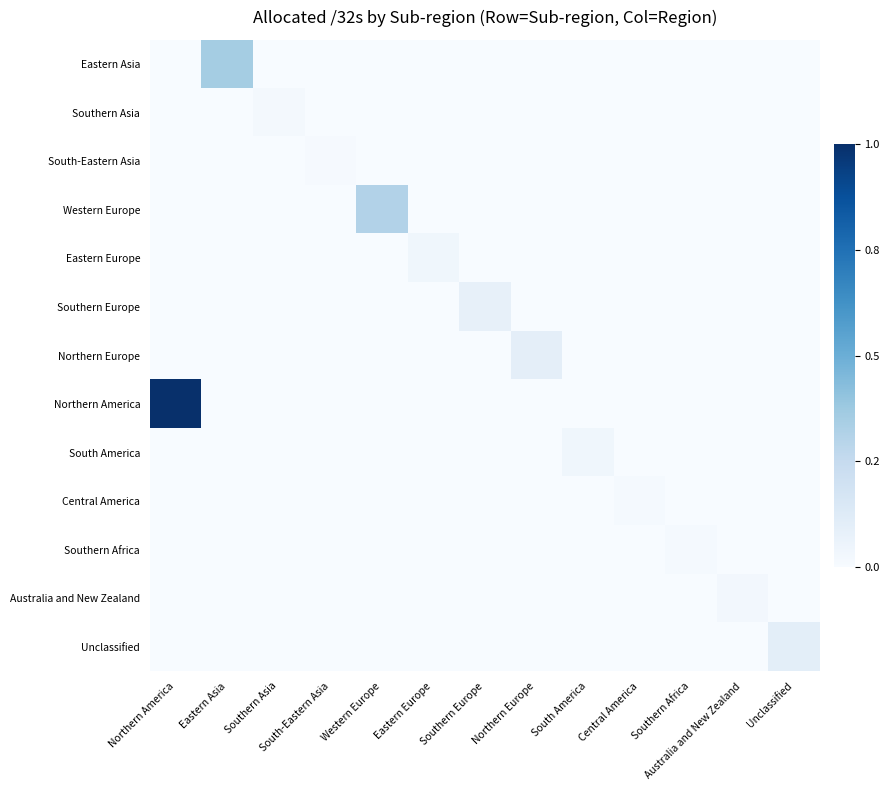

How many distinct data groups are displayed?

13